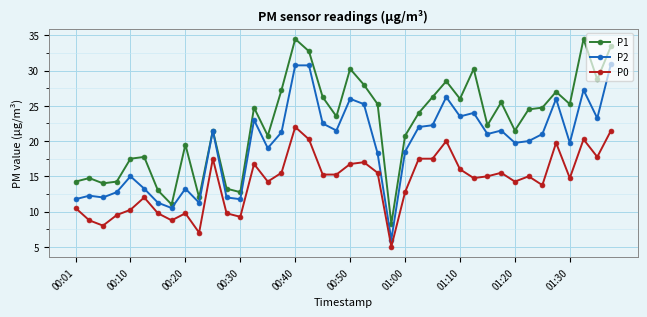

At how many categories does at least one series exceed 21?

25